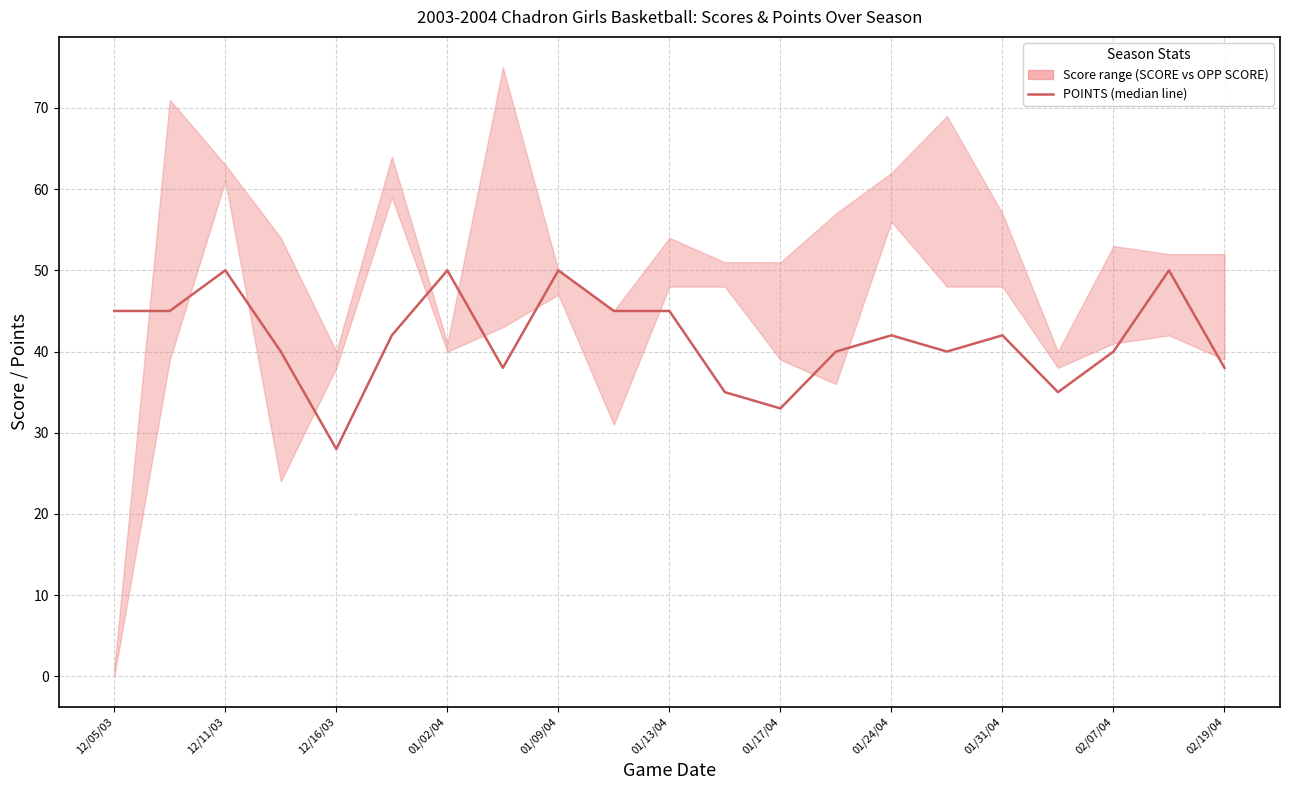

What is the minimum value shown in the chart?

28